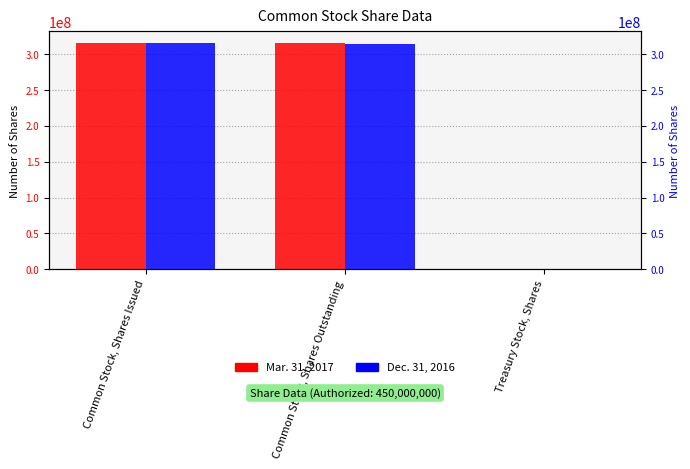

Reading left to right, list all the values displayed in this chart.

Mar. 31, 2017: 315663417	314785342	878075
Dec. 31, 2016: 314739500	314160557	578943